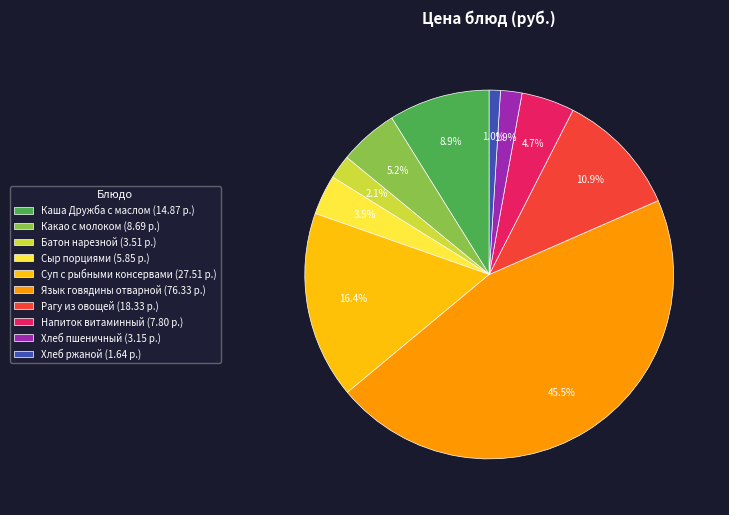

Does any single category account for the majority?

No